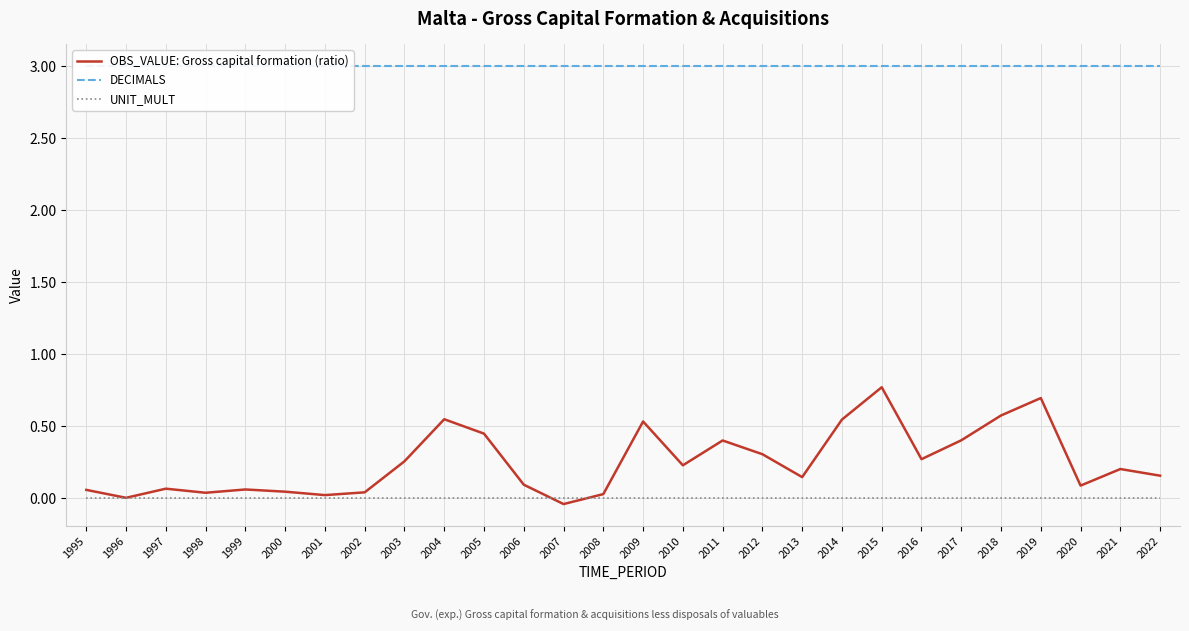

True or false: DECIMALS and UNIT_MULT intersect in this chart.

False